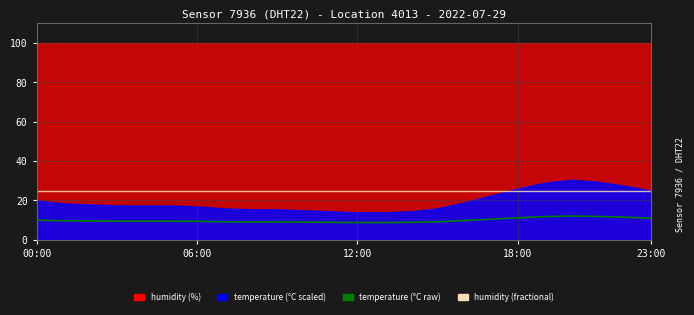

Which category has the lowest value in the humidity (scaled) series?

00:00